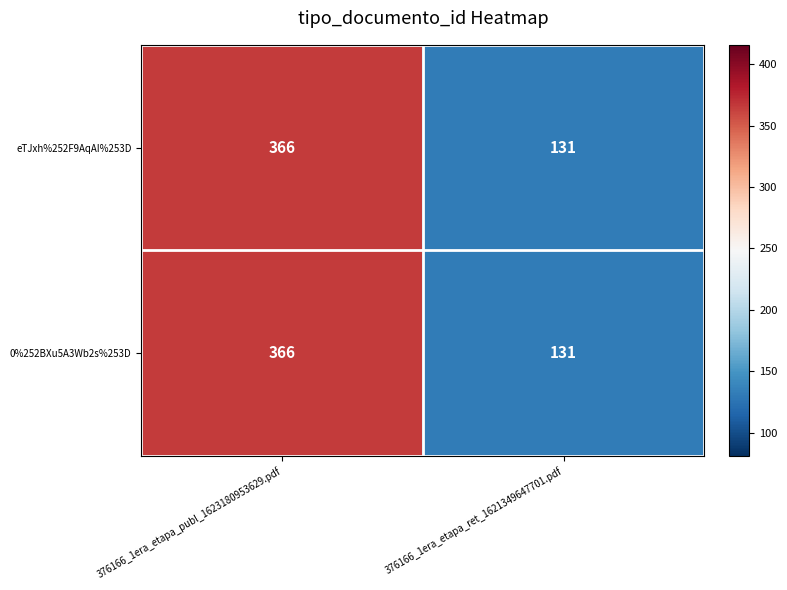

Is it true that 0%252BXu5A3Wb2s%253D equals 366 at 376166_1era_etapa_publ_1623180953629.pdf?

True